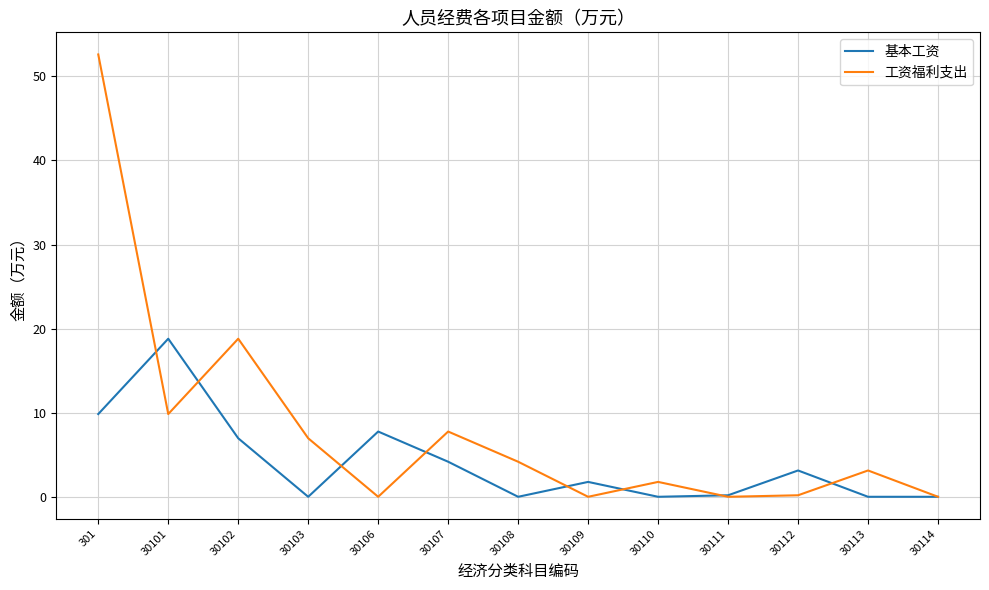

In 工资福利支出, how many points are lower than both neighbors (excluding endpoints)?

4